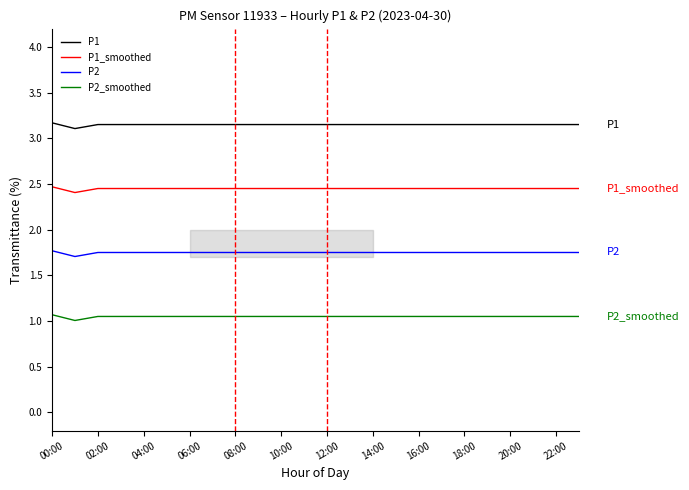

The value of P2 at 16:00 is 2.6. True or false?

False